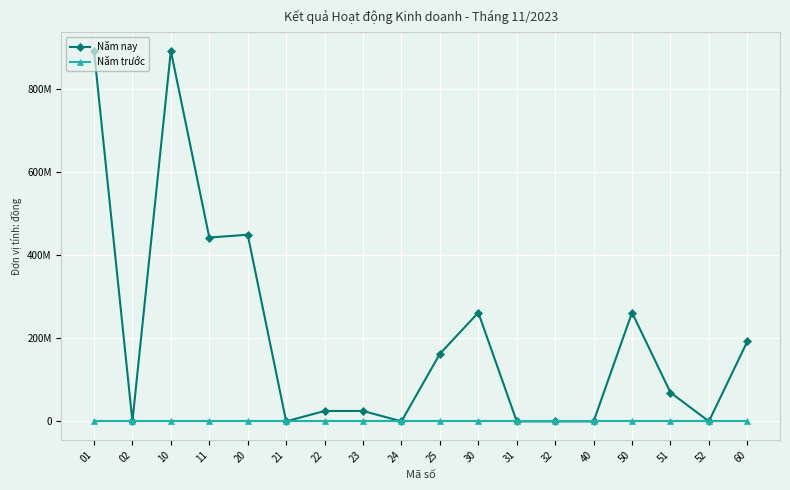

At how many categories does at least one series exceed 240338074?

6